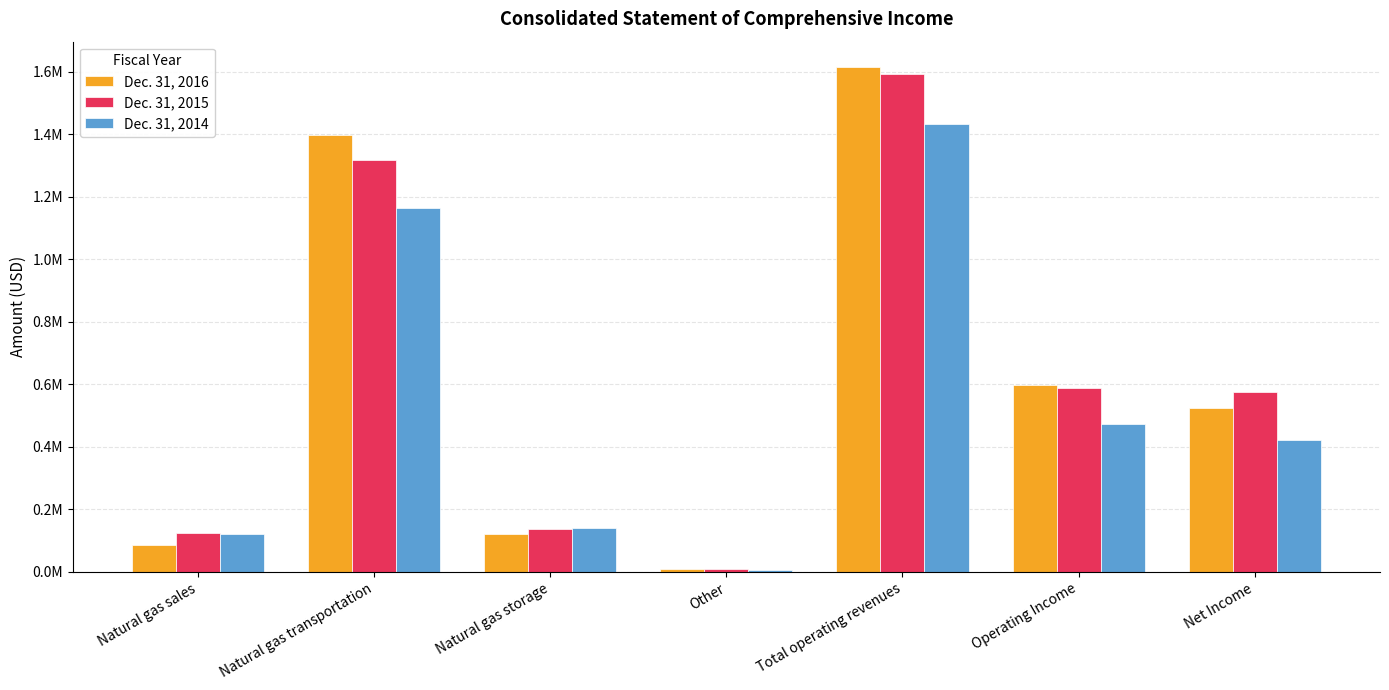

Which label corresponds to the largest value in the chart?

Total operating revenues